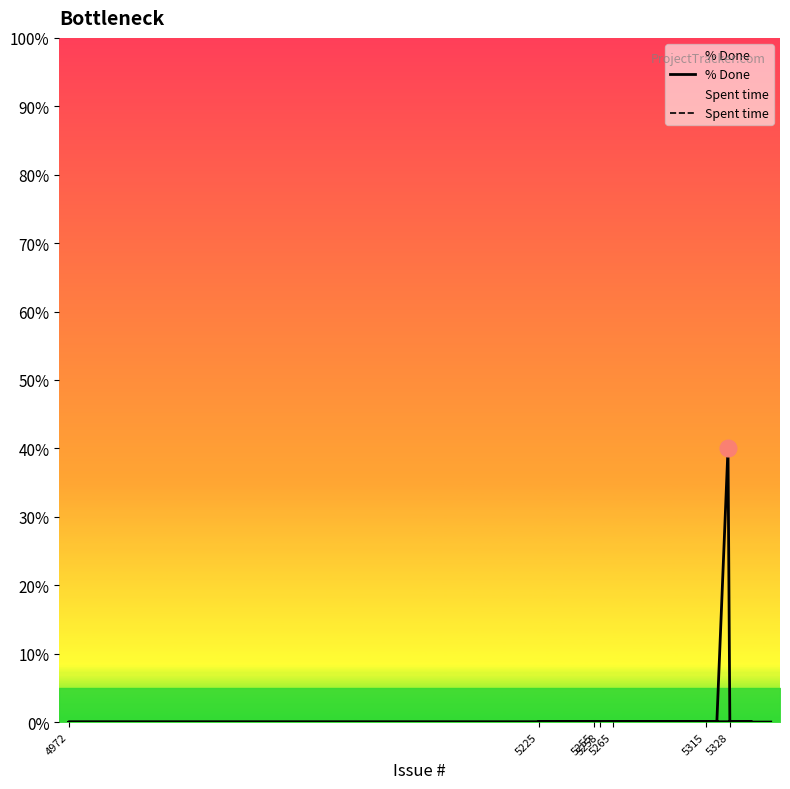

Rank the series at 5315 from lowest to highest value.

% Done, Spent time